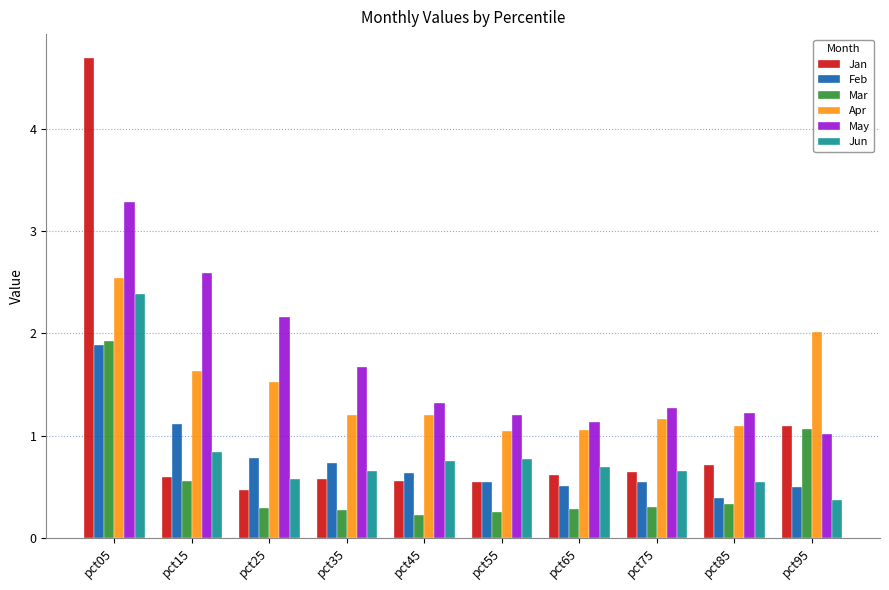

True or false: Feb has a value of 0.5 at pct05.

False